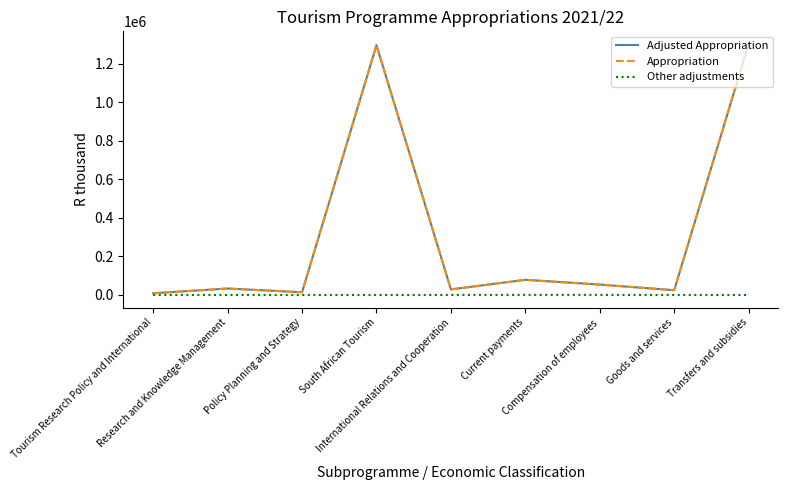

What position from the left is Policy Planning and Strategy?

3